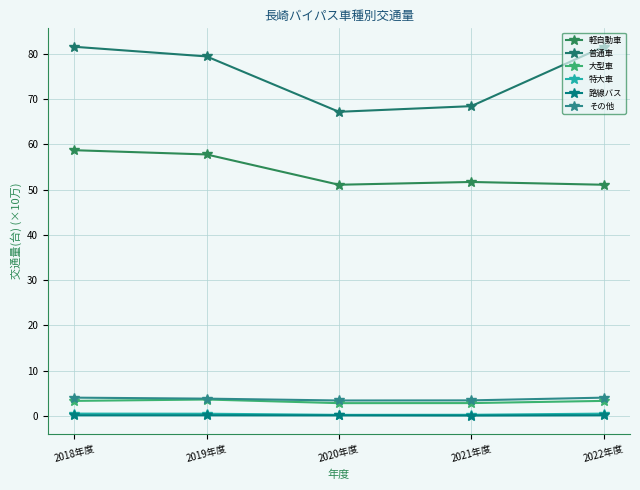

True or false: 普通車 has more than 2 interior local peaks.

False